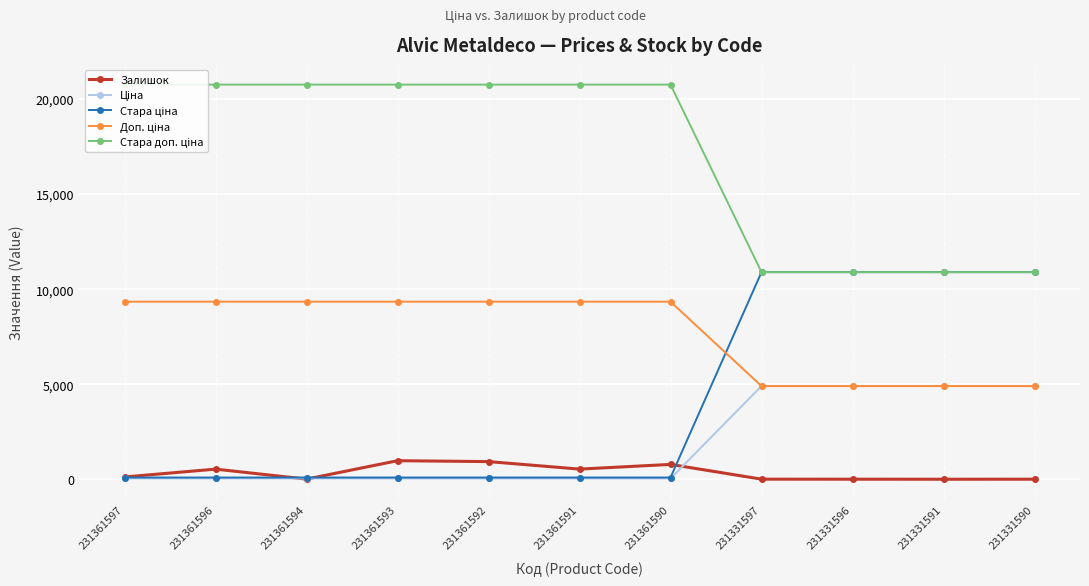

At which category does the chart reach its minimum across all series?

231331591